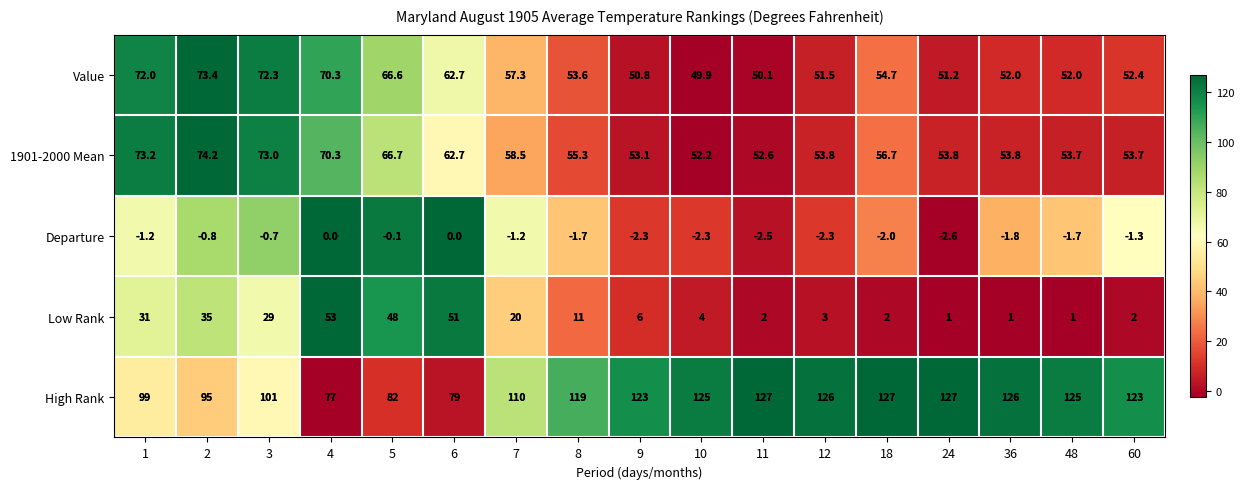

Which series has the largest range (max minus min)?

Low Rank